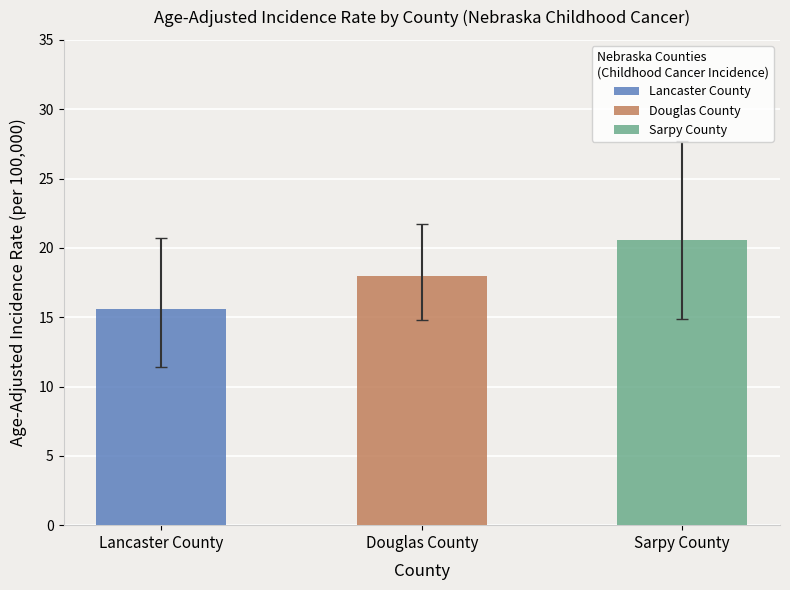

True or false: Lancaster County has a value of 20.7 at CI*Rank 1.

True